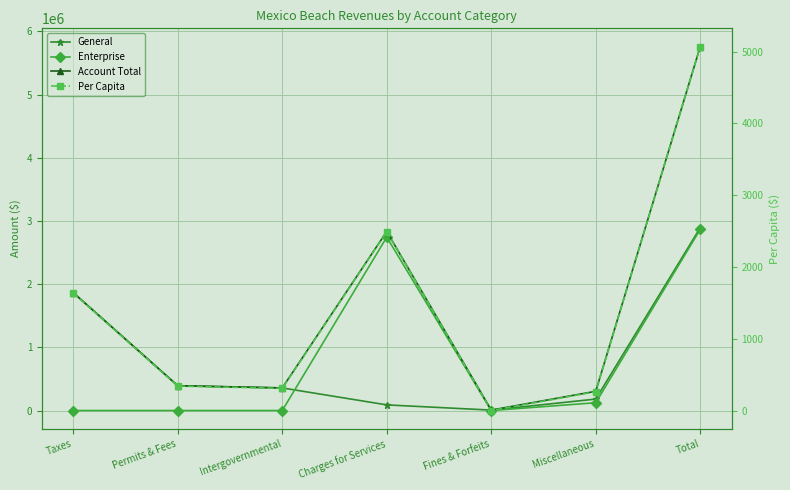

True or false: Enterprise and Per Capita cross at least once.

True